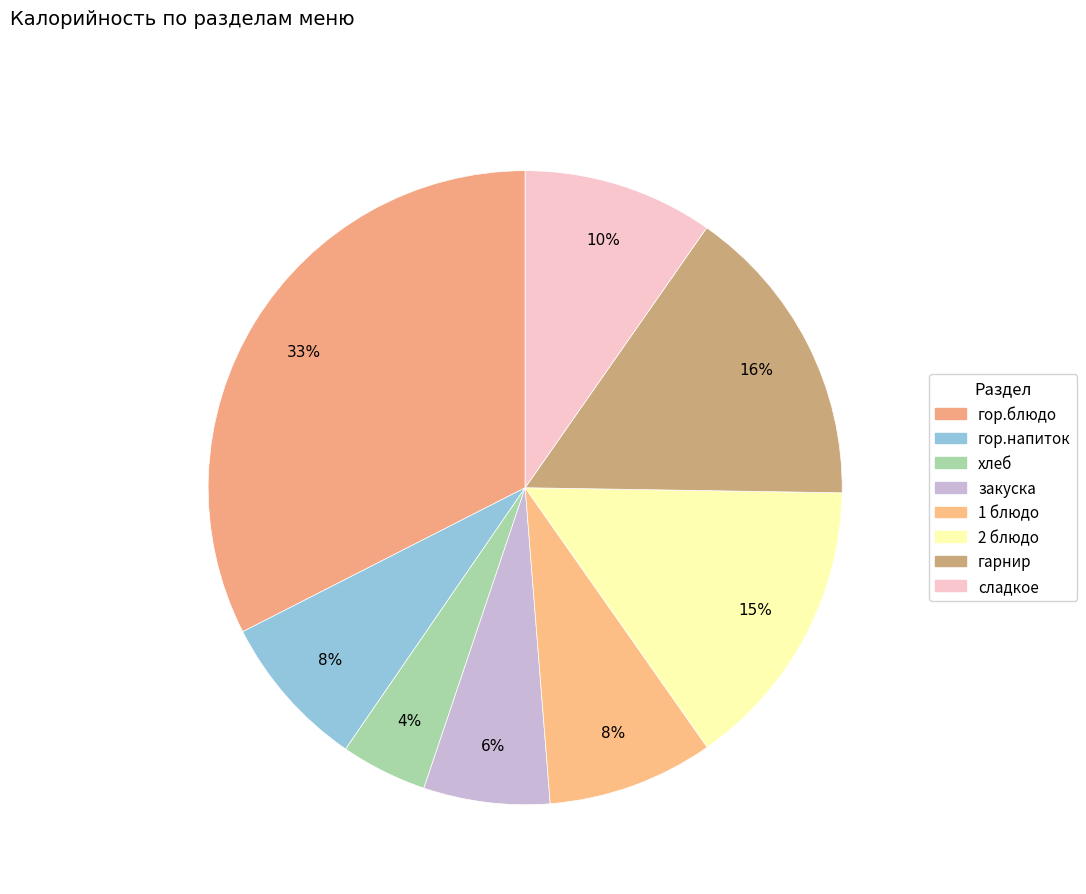

To the nearest percent, what is the average slice percentage?

12%